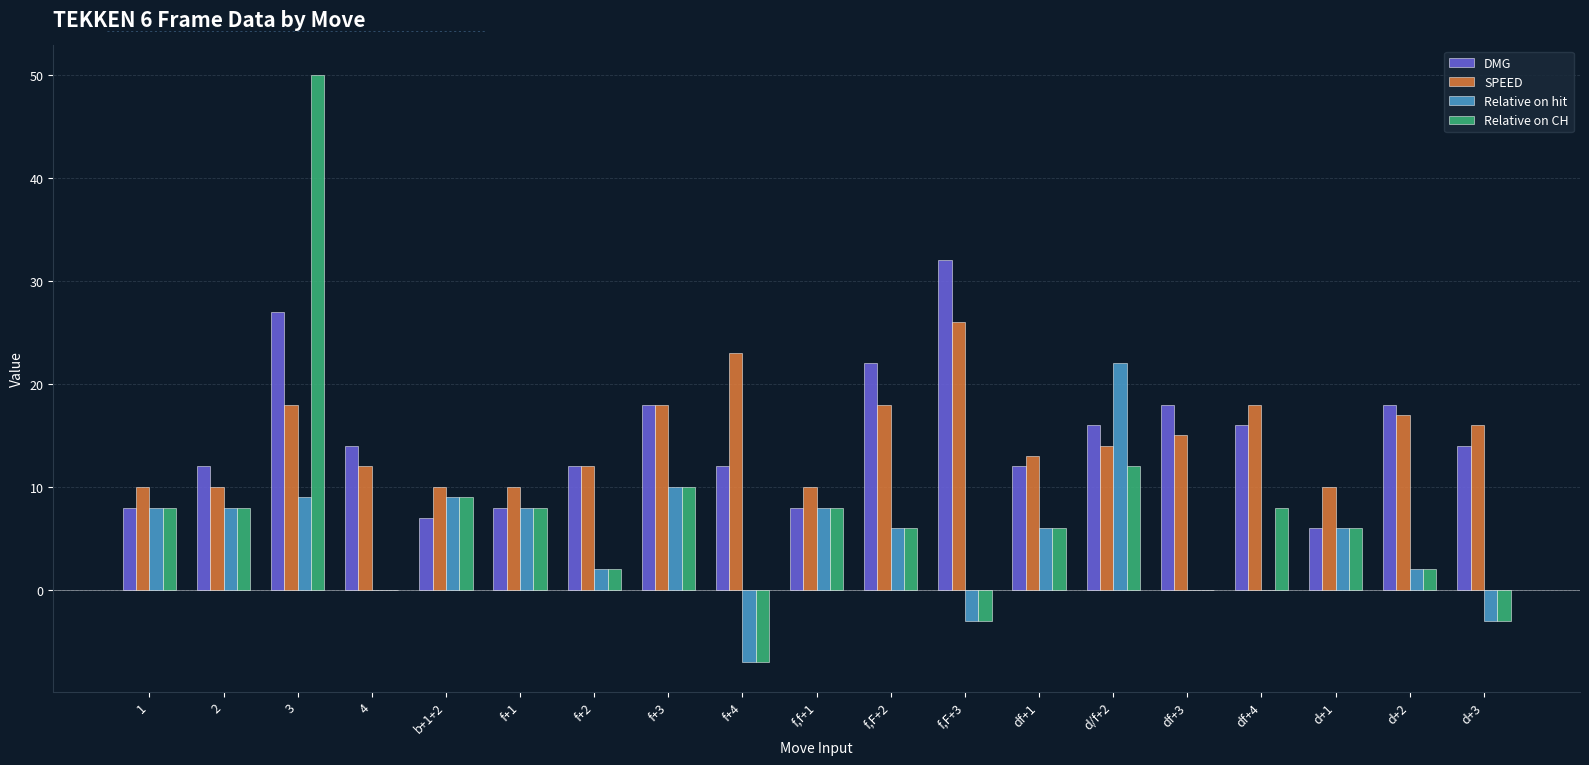

Reading left to right, what are all the values shown in this chart?

DMG: 1=8	2=12	3=27	4=14	b+1+2=7	f+1=8	f+2=12	f+3=18	f+4=12	f,f+1=8	f,F+2=22	f,F+3=32	df+1=12	d/f+2=16	df+3=18	df+4=16	d+1=6	d+2=18	d+3=14
SPEED: 1=10	2=10	3=18	4=12	b+1+2=10	f+1=10	f+2=12	f+3=18	f+4=23	f,f+1=10	f,F+2=18	f,F+3=26	df+1=13	d/f+2=14	df+3=15	df+4=18	d+1=10	d+2=17	d+3=16
Relative on hit: 1=8	2=8	3=9	4=0	b+1+2=9	f+1=8	f+2=2	f+3=10	f+4=-7	f,f+1=8	f,F+2=6	f,F+3=-3	df+1=6	d/f+2=22	df+3=0	df+4=0	d+1=6	d+2=2	d+3=-3
Relative on CH: 1=8	2=8	3=50	4=0	b+1+2=9	f+1=8	f+2=2	f+3=10	f+4=-7	f,f+1=8	f,F+2=6	f,F+3=-3	df+1=6	d/f+2=12	df+3=0	df+4=8	d+1=6	d+2=2	d+3=-3